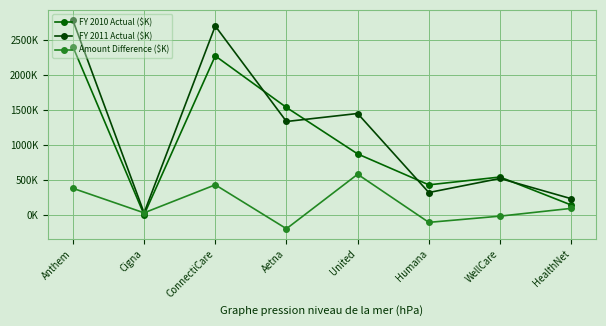

Which has a higher value, ConnectiCare or United?

ConnectiCare